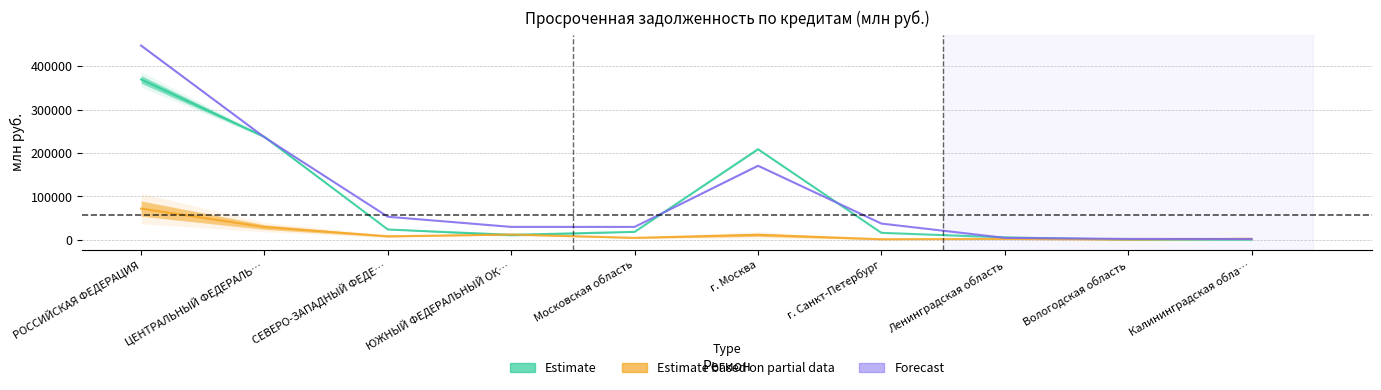

What is the label of the 7th point from the right?

ЮЖНЫЙ ФЕДЕРАЛЬНЫЙ ОК…